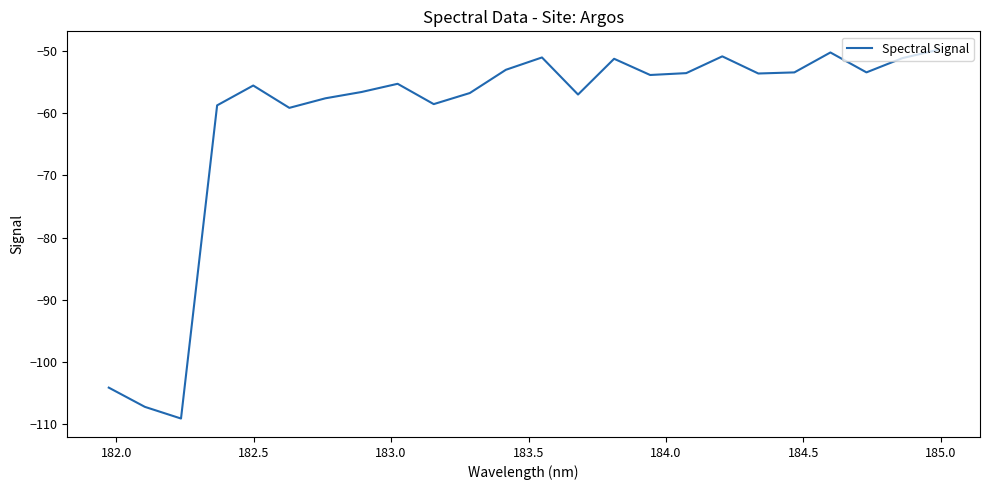

What is the minimum value shown in the chart?

-109.1